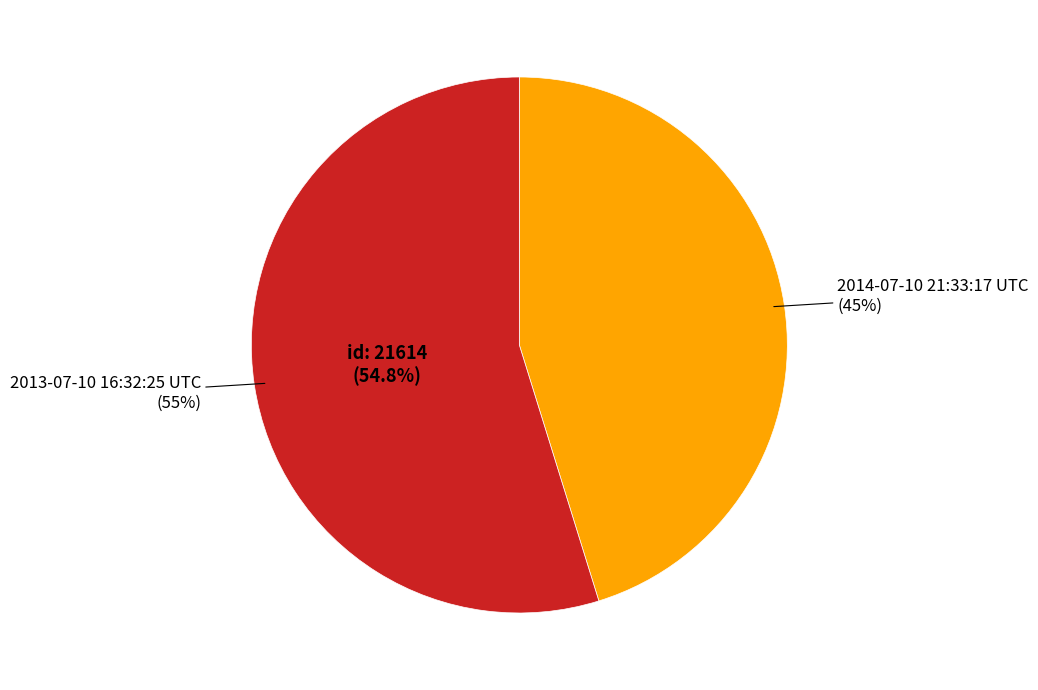

Is there any slice that represents more than half of the pie?

Yes